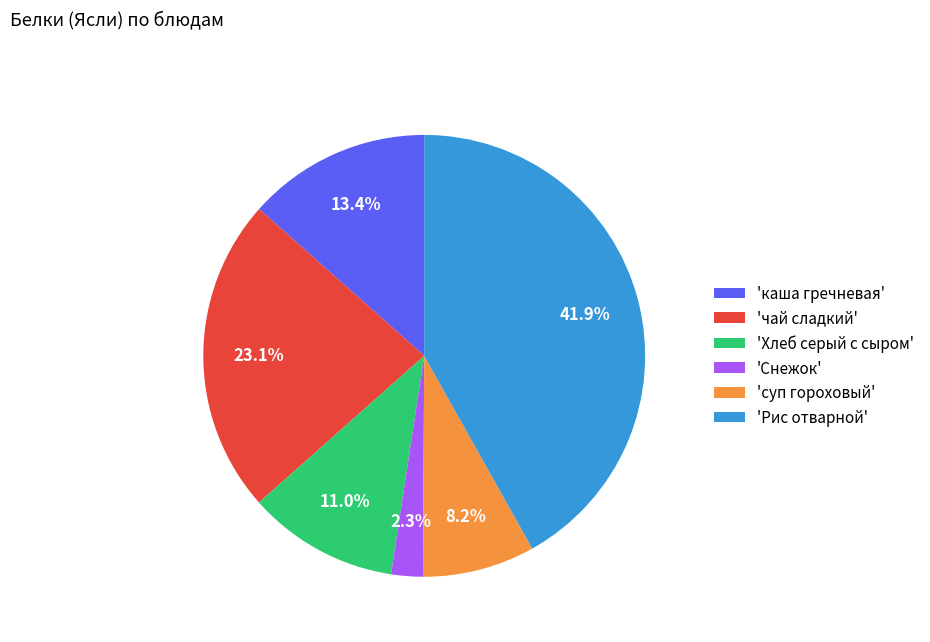

What is the largest slice in the pie chart?

'Рис отварной'